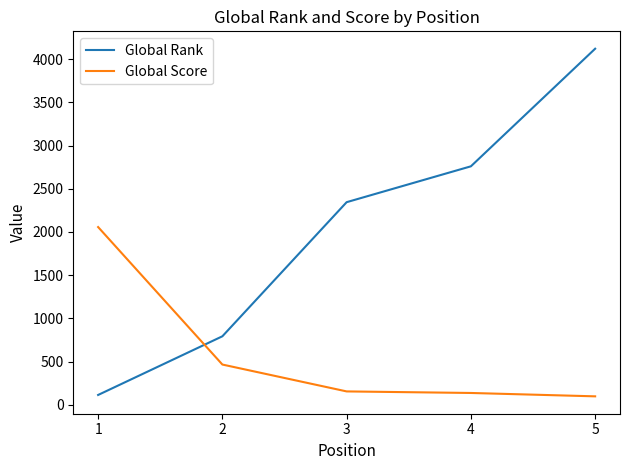

At how many categories does at least one series exceed 157?

5